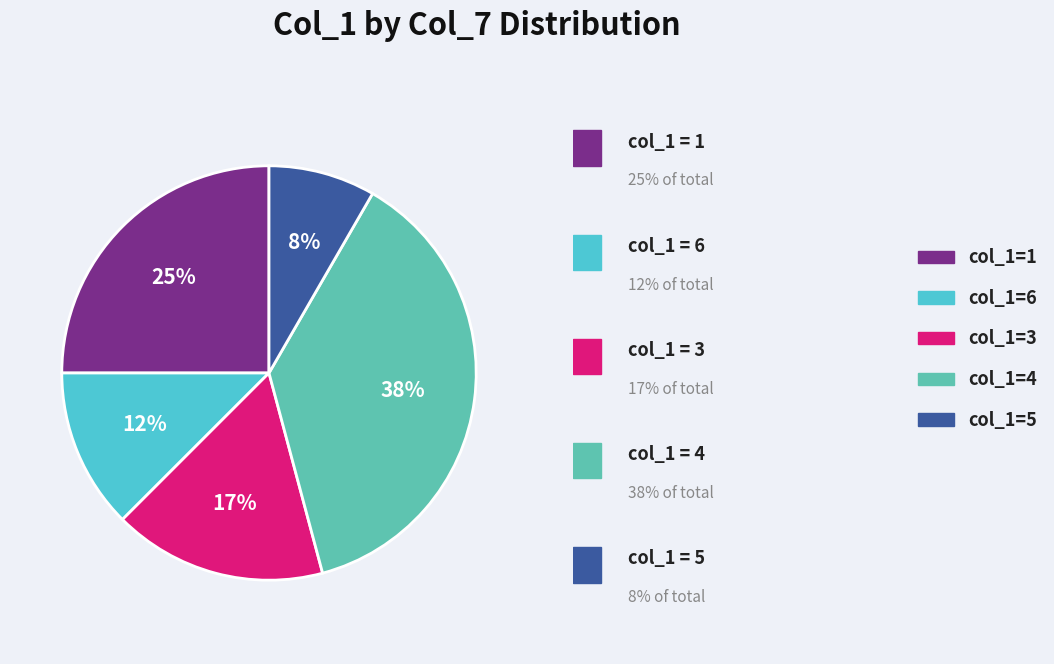

Is the sum of col_1=5 and col_1=1 greater than half?

No